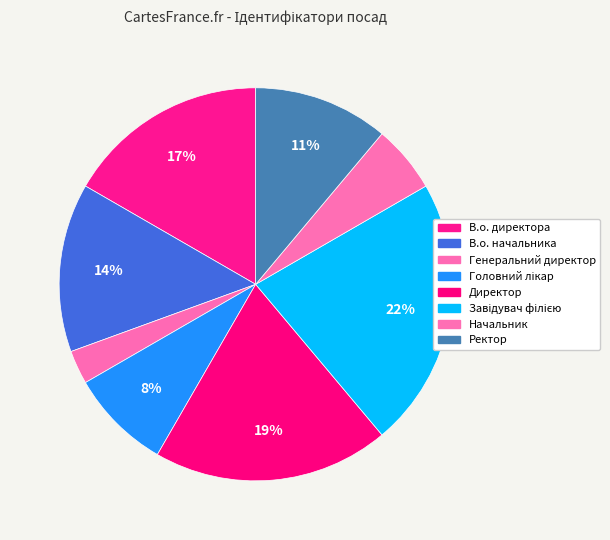

Between В.о. директора and В.о. начальника, which is larger?

В.о. директора